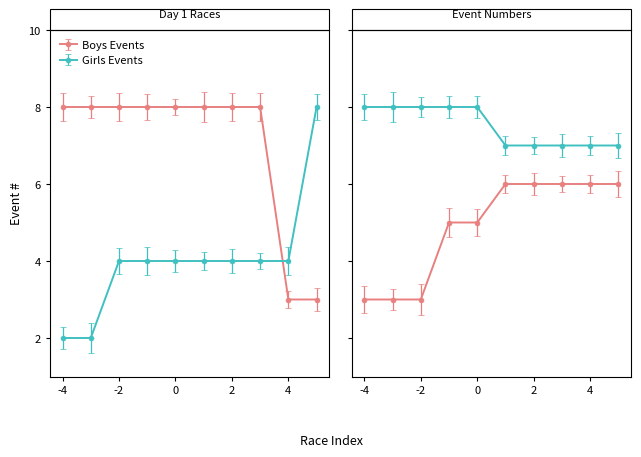

What is the smallest value displayed?

2